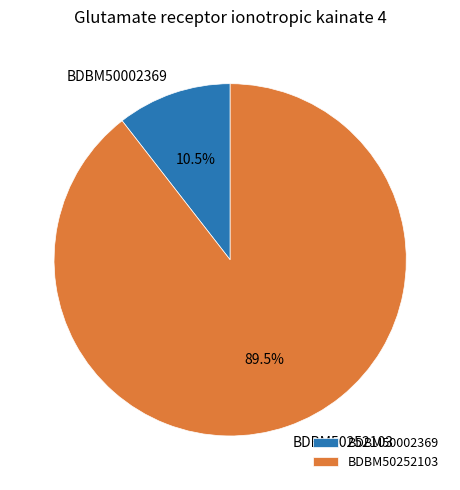

Count the number of slices in the pie.

2